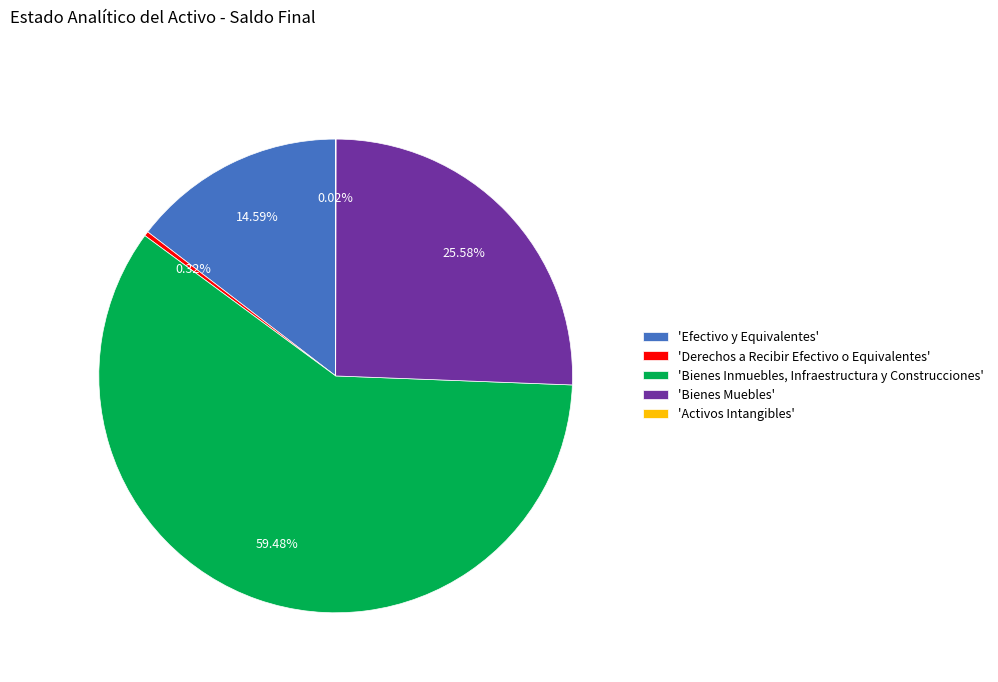

Which category has the biggest portion of the pie?

'Bienes Inmuebles, Infraestructura y Construcciones'